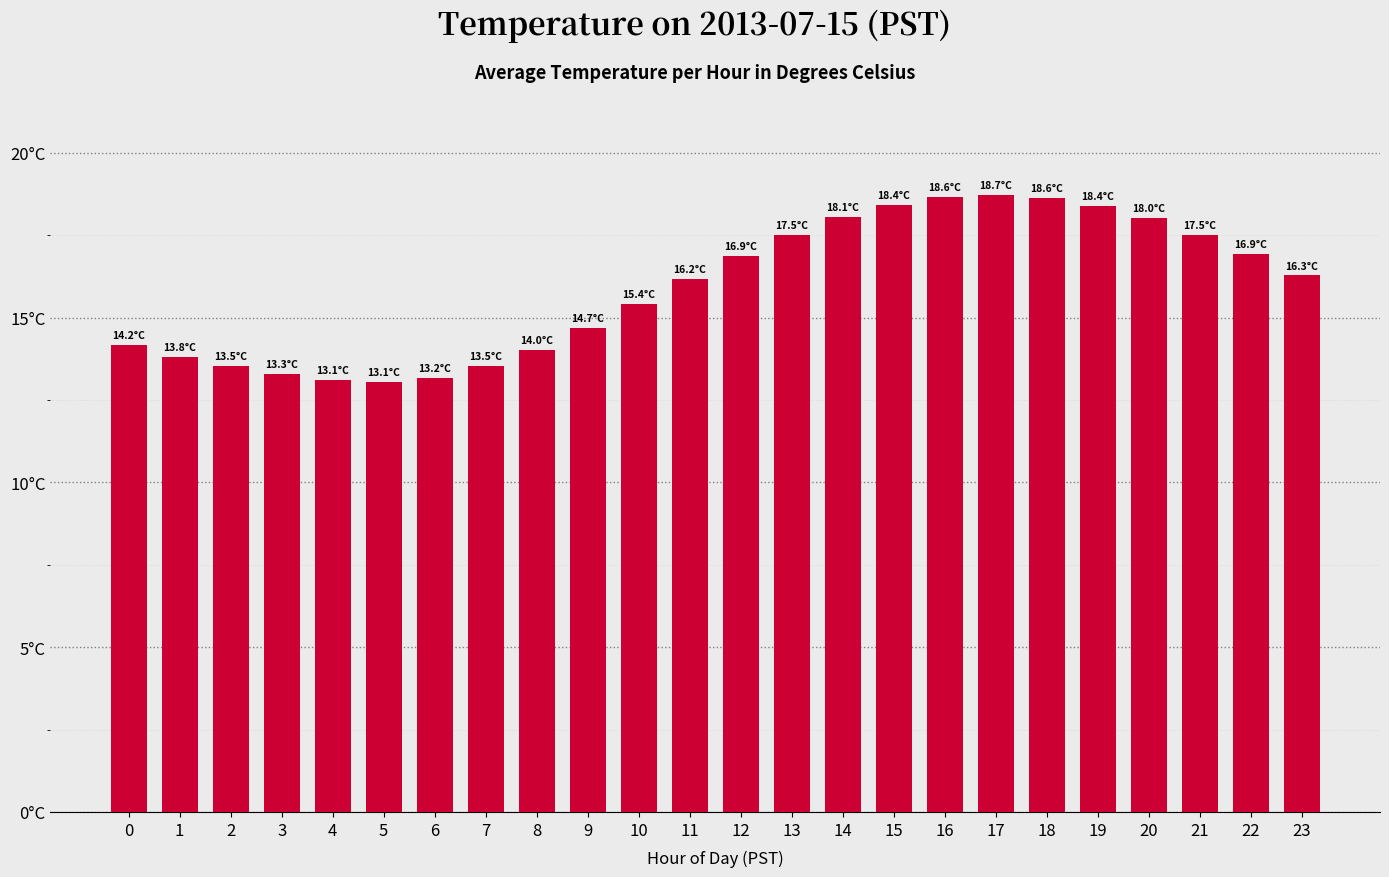

At which category does the chart reach its minimum across all series?

5